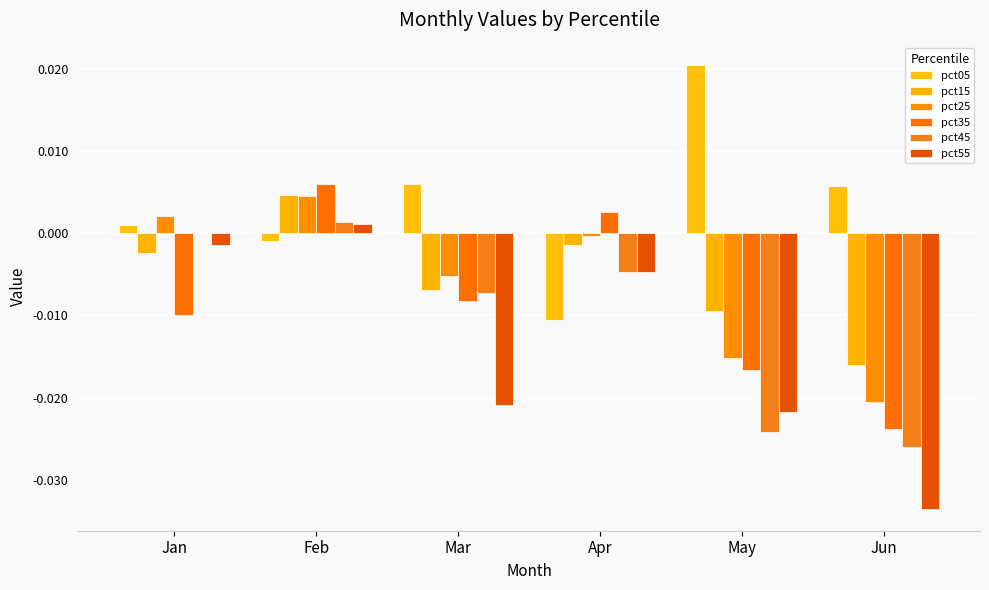

Between Jun and May, which is larger?

May